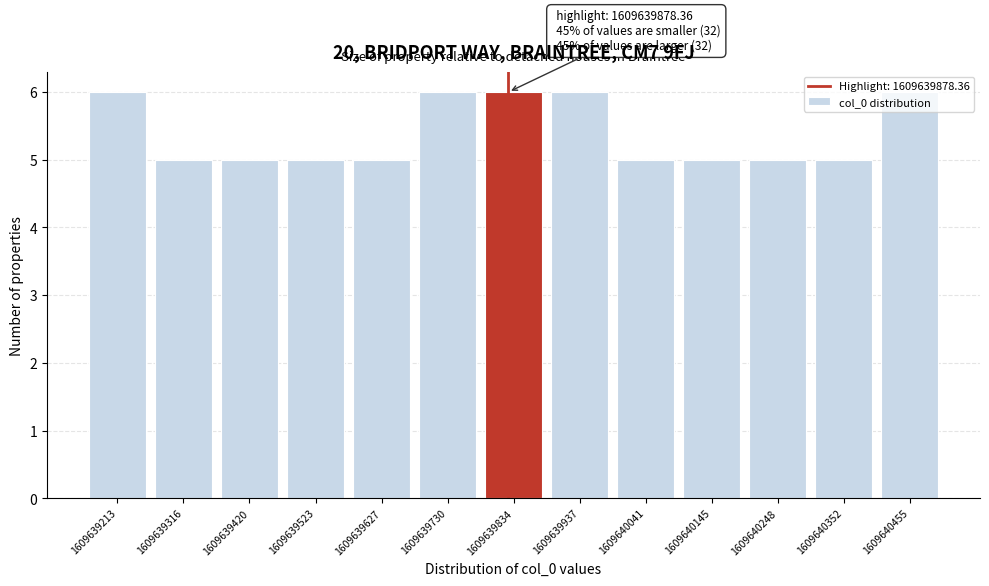

What is the ratio of the value at 1609639834 to the value at 1609639627?

1.2